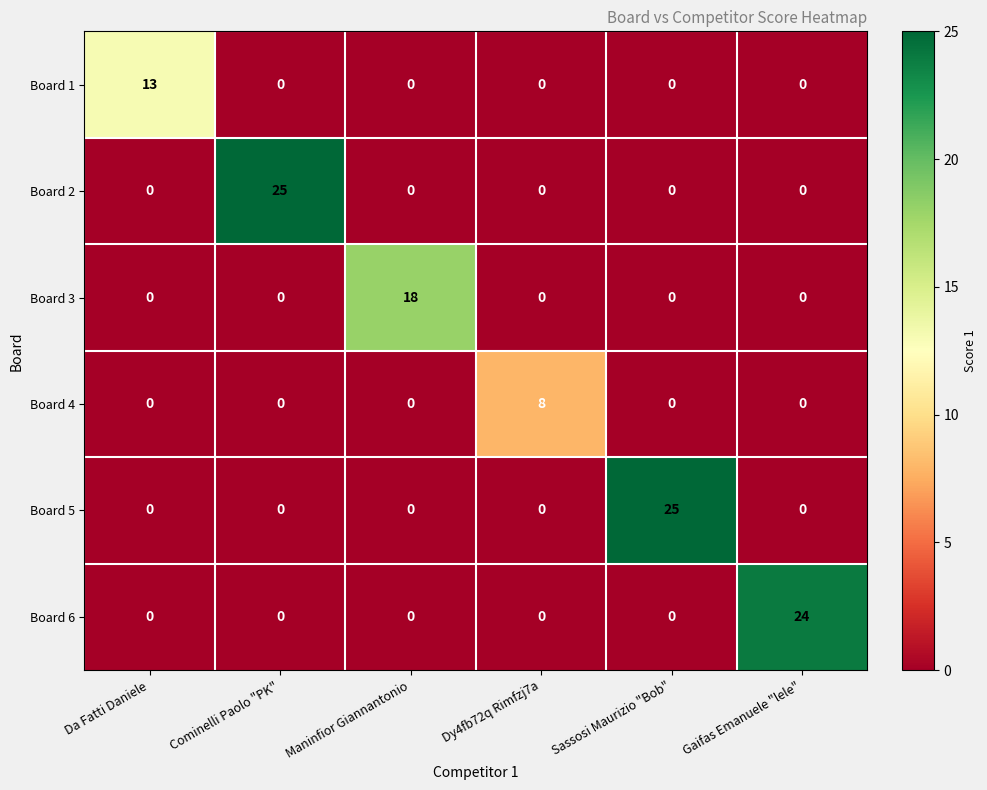

What is the total value across all series at Dy4fb72q Rimfzj7a?

8